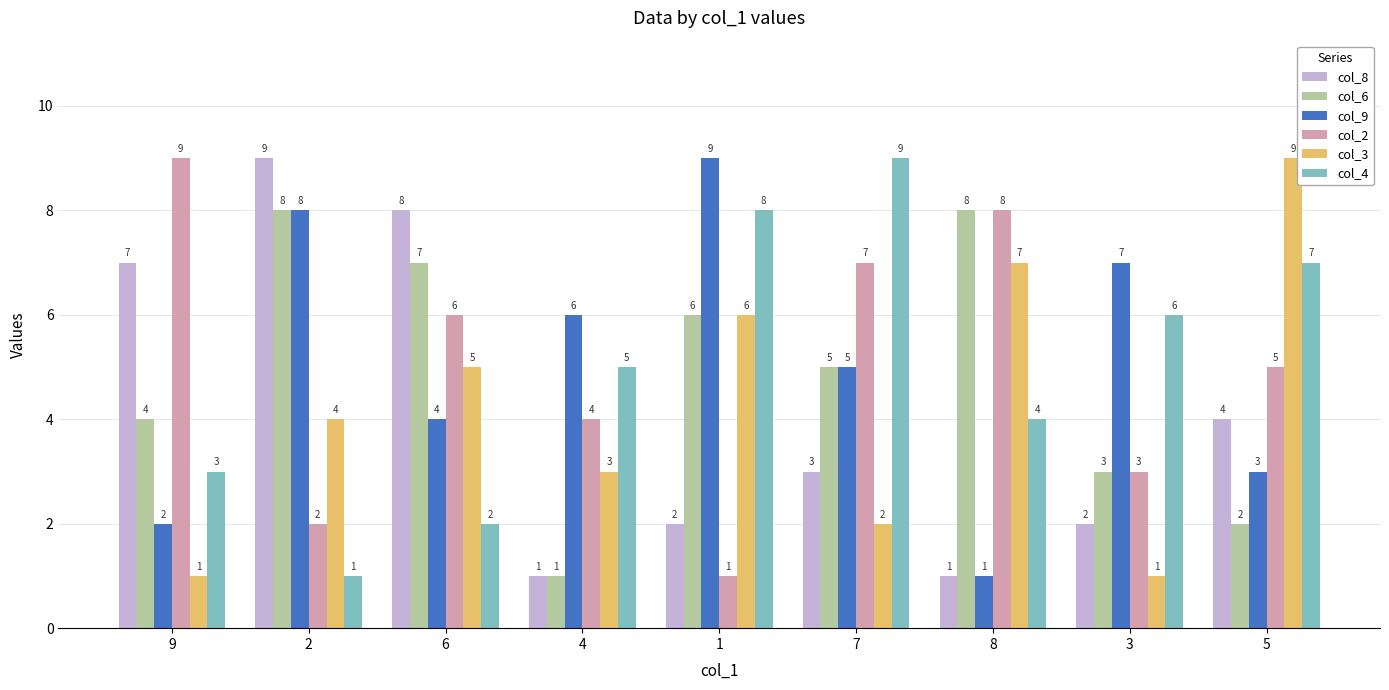

The value of col_4 at 1 is 2. True or false?

False